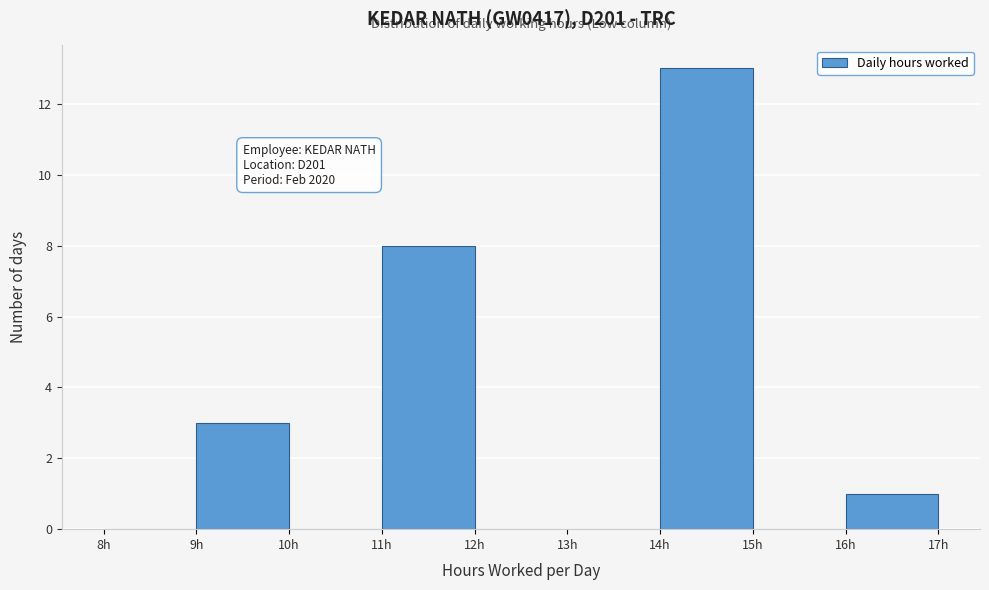

Over which range of the x-axis is the bar tallest?

14 to 15